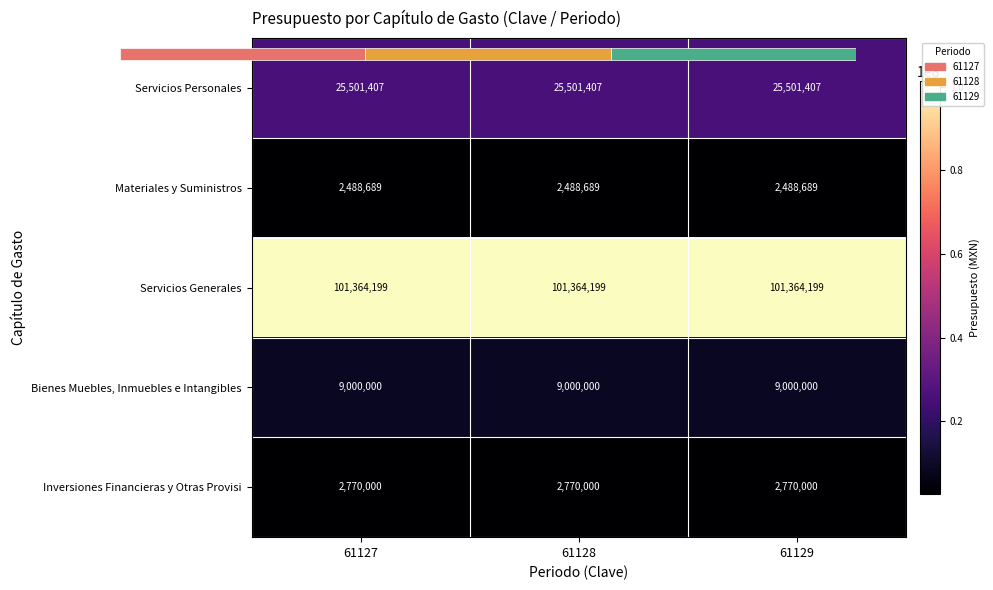

How many series are shown in this chart?

5